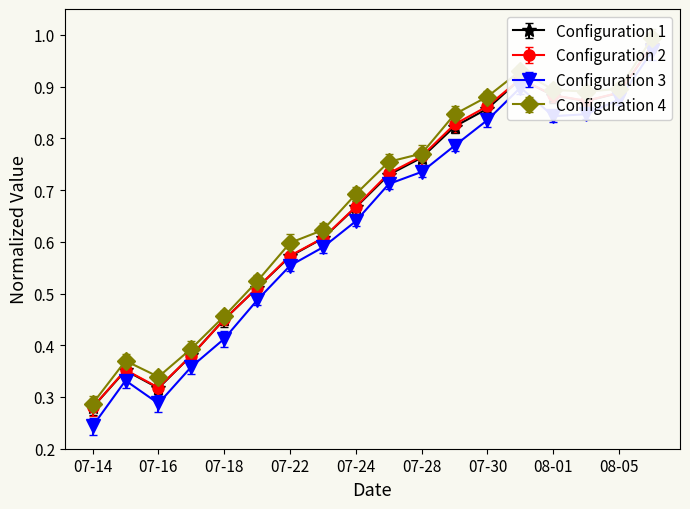

What is the approximate value of Reset threshold at 08-01?

0.9